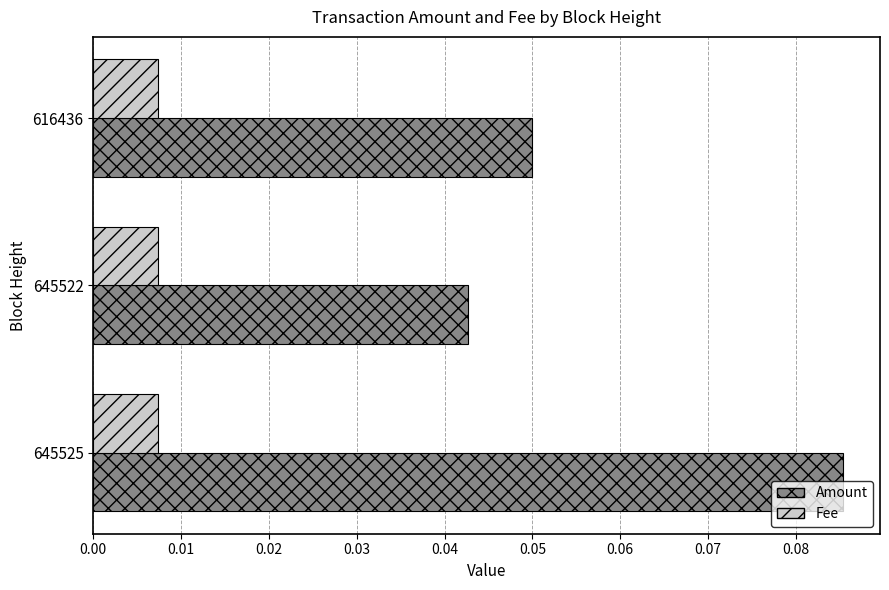

List the series in order of their peak value, lowest first.

Fee, Amount